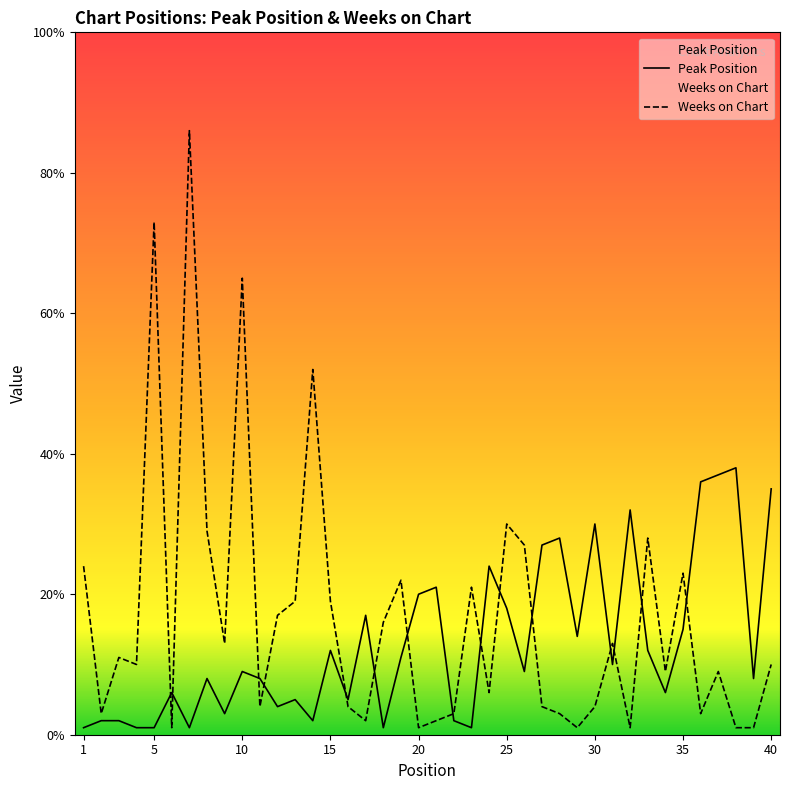

What is the minimum value shown in the chart?

1